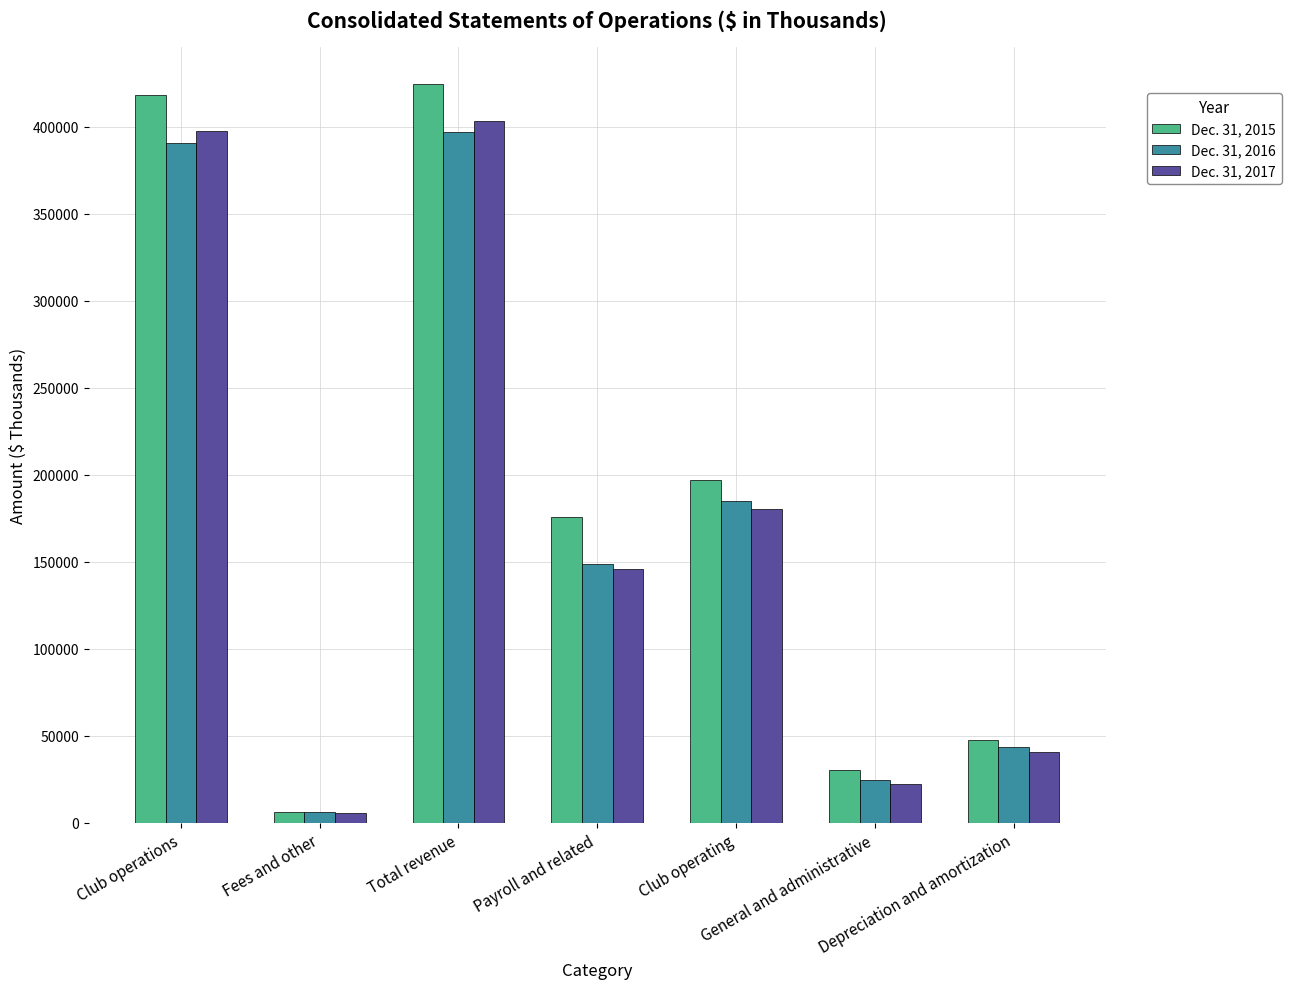

How many groups of bars are there?

7